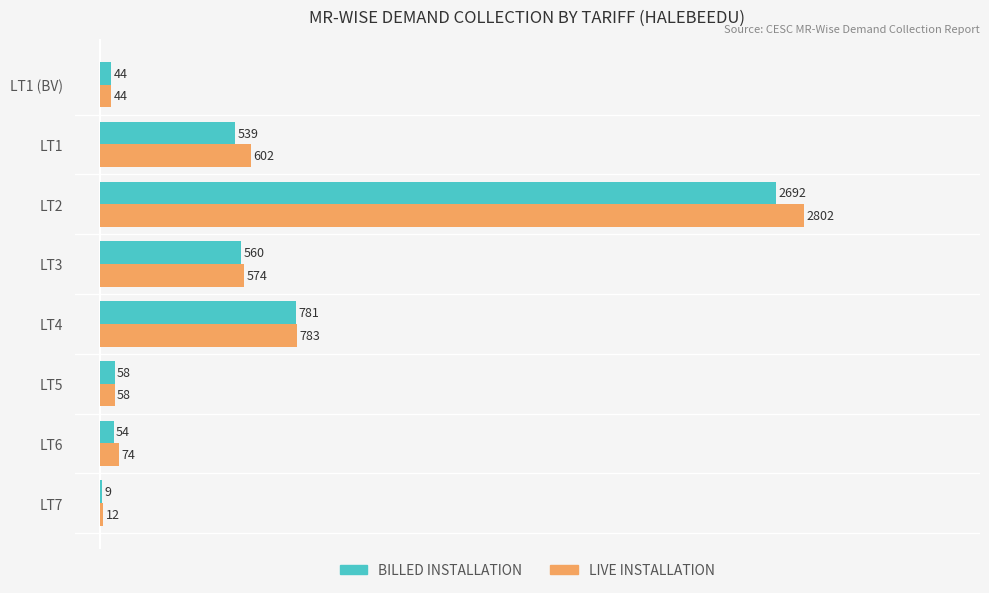

What is the total value across all series at LT2?

5494